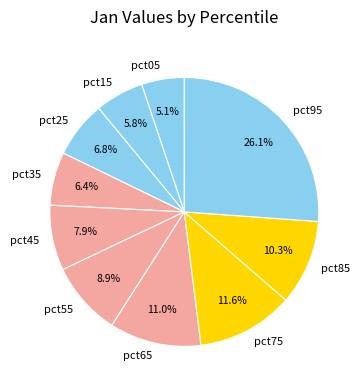

True or false: pct95 accounts for 26% of the total.

True